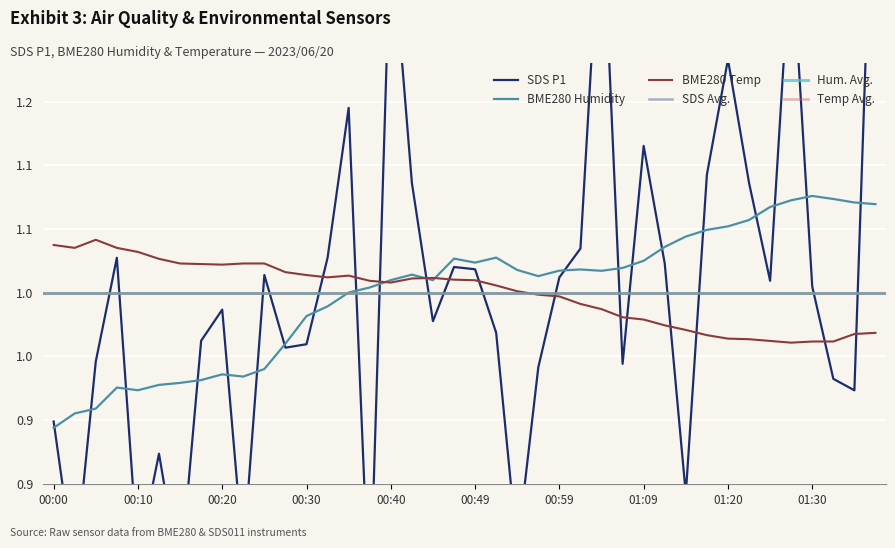

At how many categories does at least one series exceed 0?

40